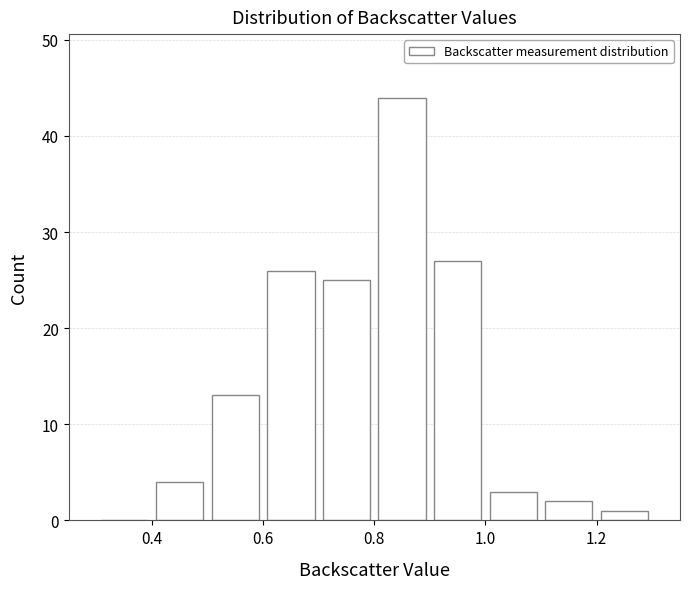

Which range on the x-axis has the tallest bar?

0.8 to 0.9